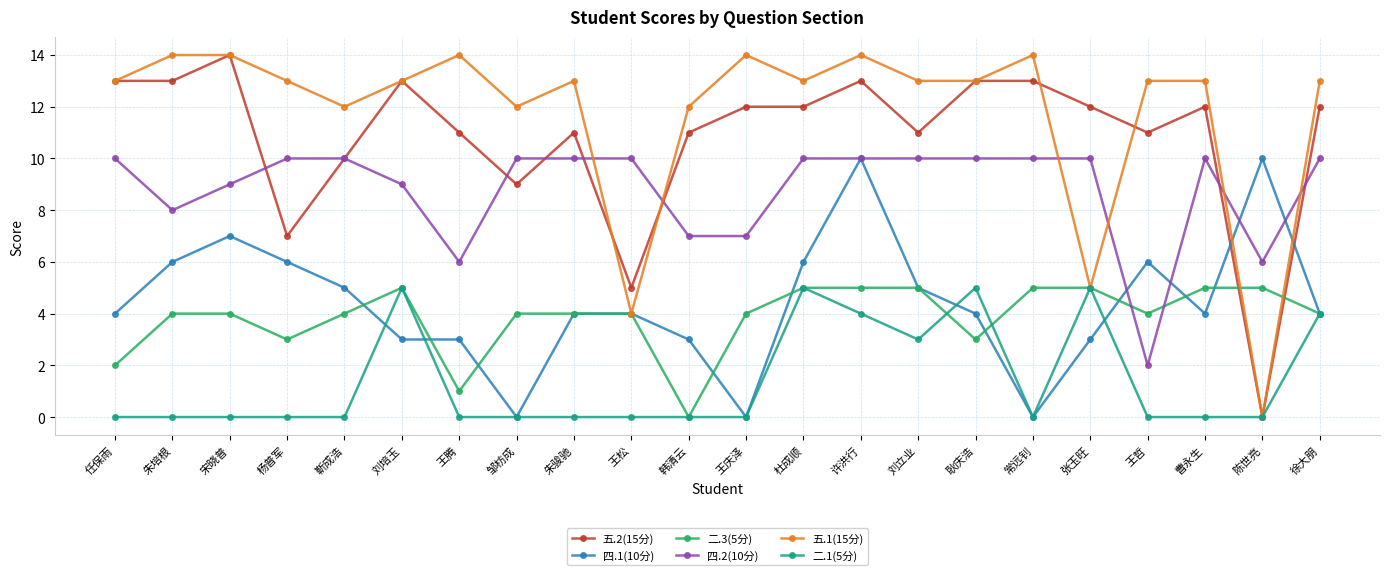

True or false: 二.3(5分) and 五.2(15分) cross at least once.

True